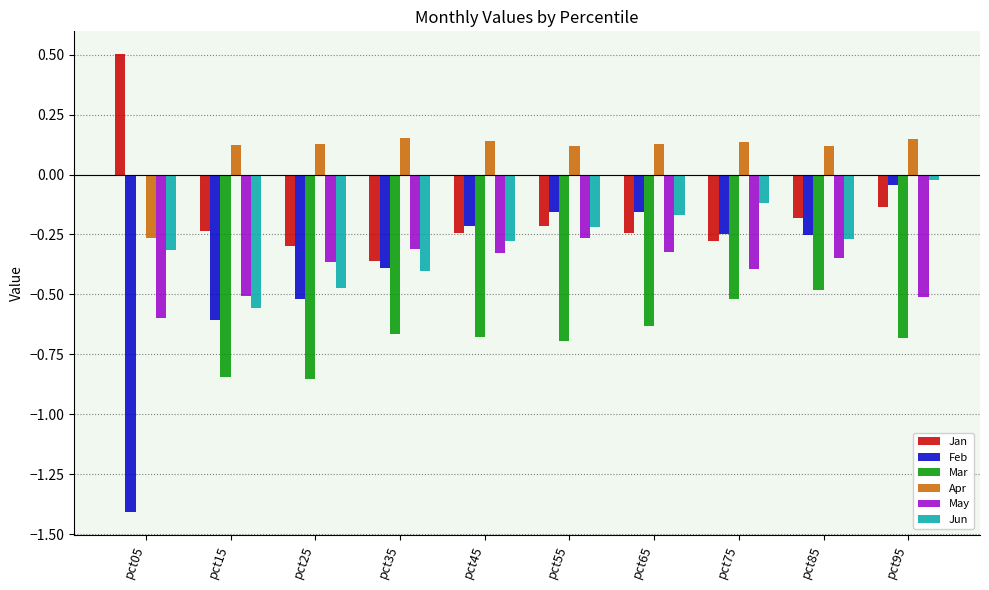

True or false: Jun has a value of -0.5 at pct25.

True